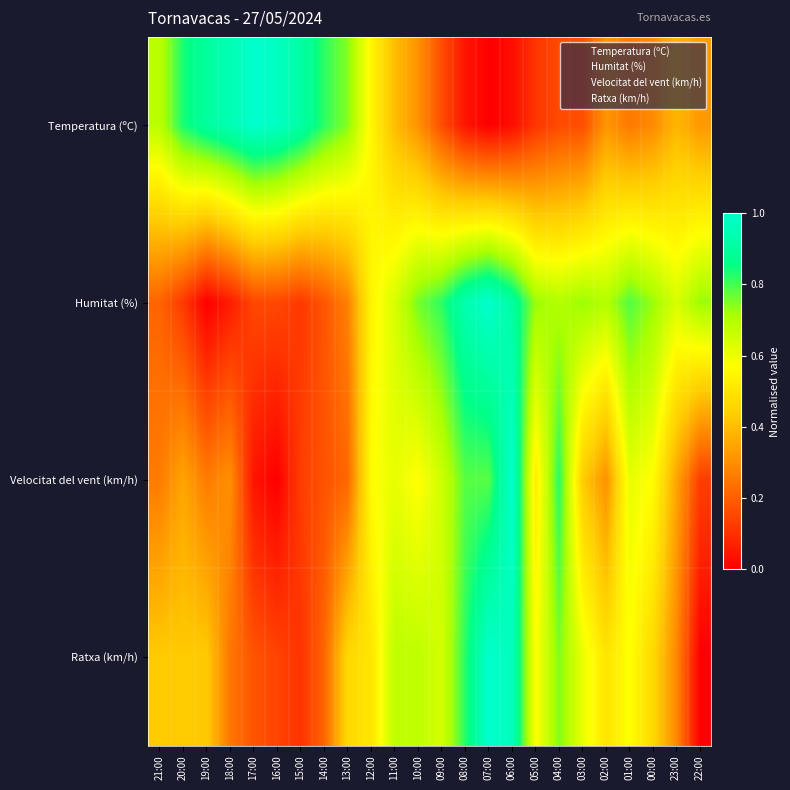

Between 08:00 and 04:00, which is larger?

04:00